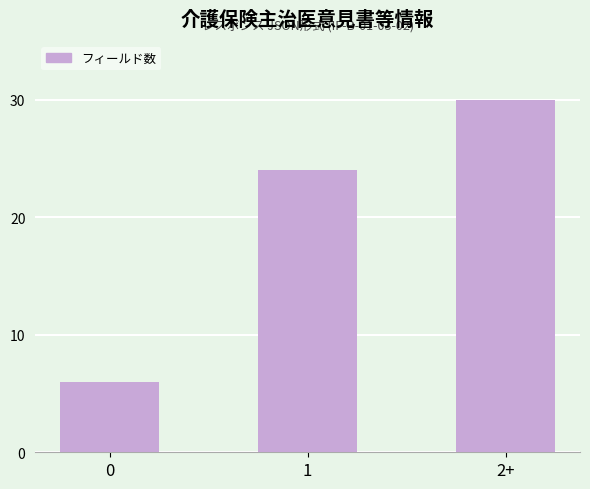

How many values are below 24?

1